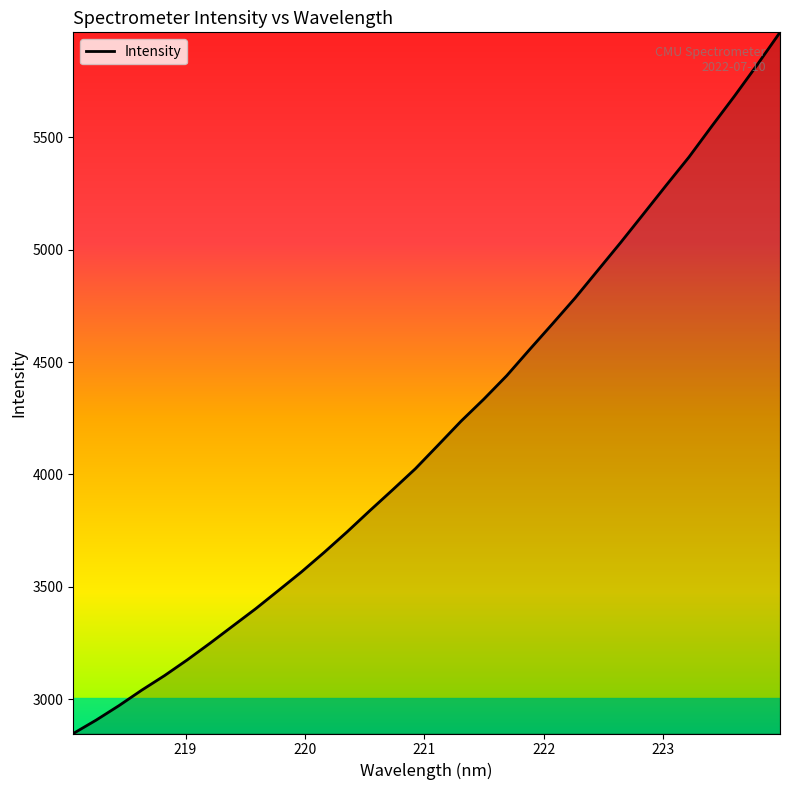

What is the sum of all values?

134234.6